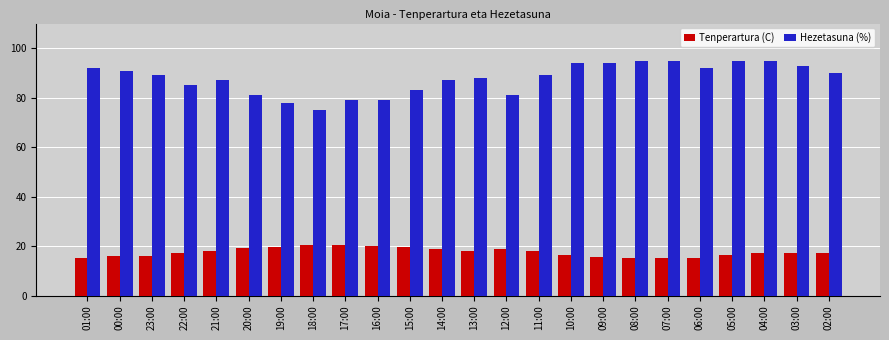

What is the lowest value of the Tenperartura (C) series?

15.1